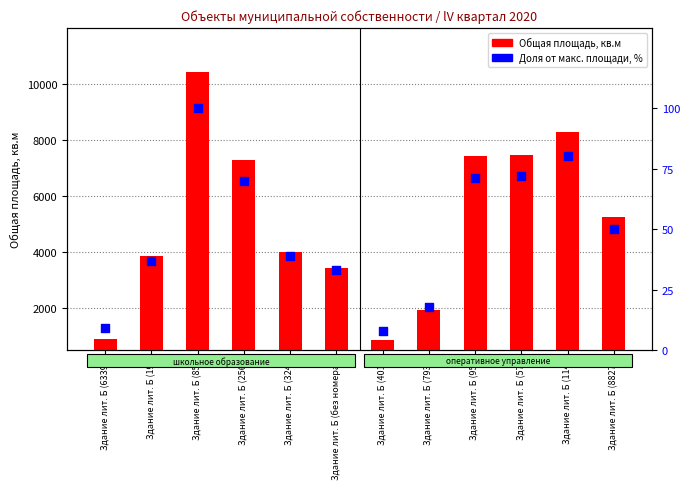

Which series has the widest spread of Y values?

Общая площадь, кв.м